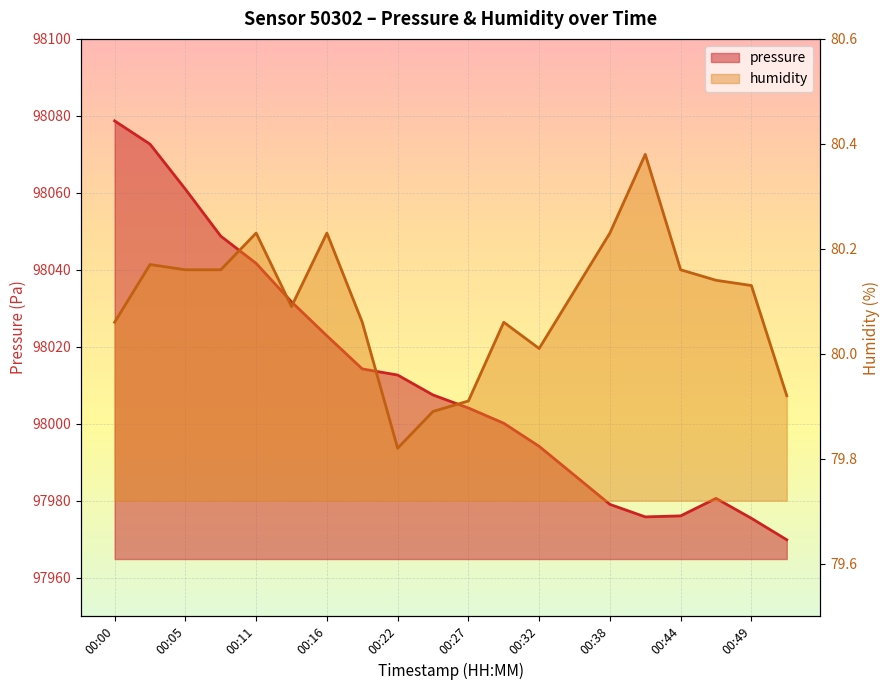

How many data points does each series have?

20